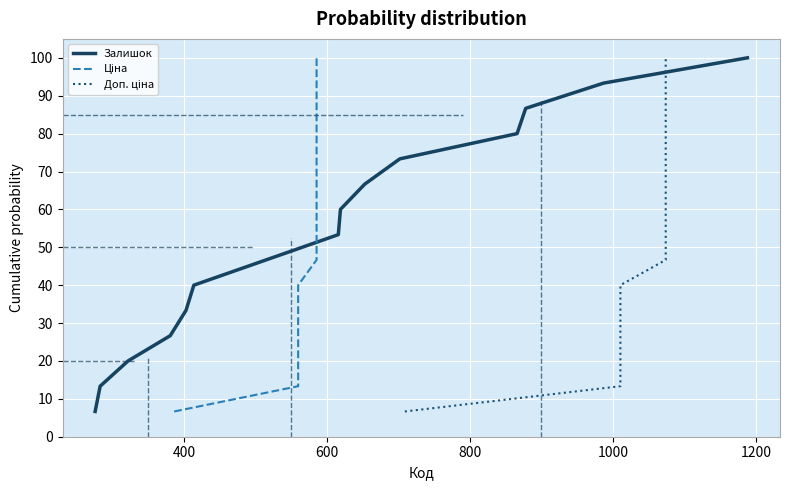

What is the maximum value for Залишок?

100.0